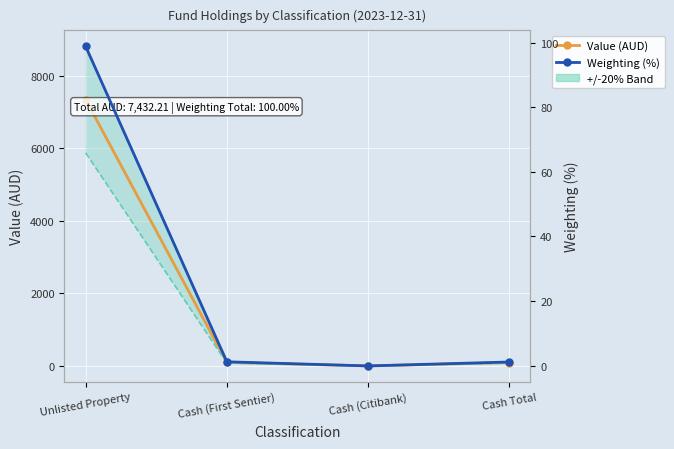

Which series has the largest total across all categories?

+/-20% Band